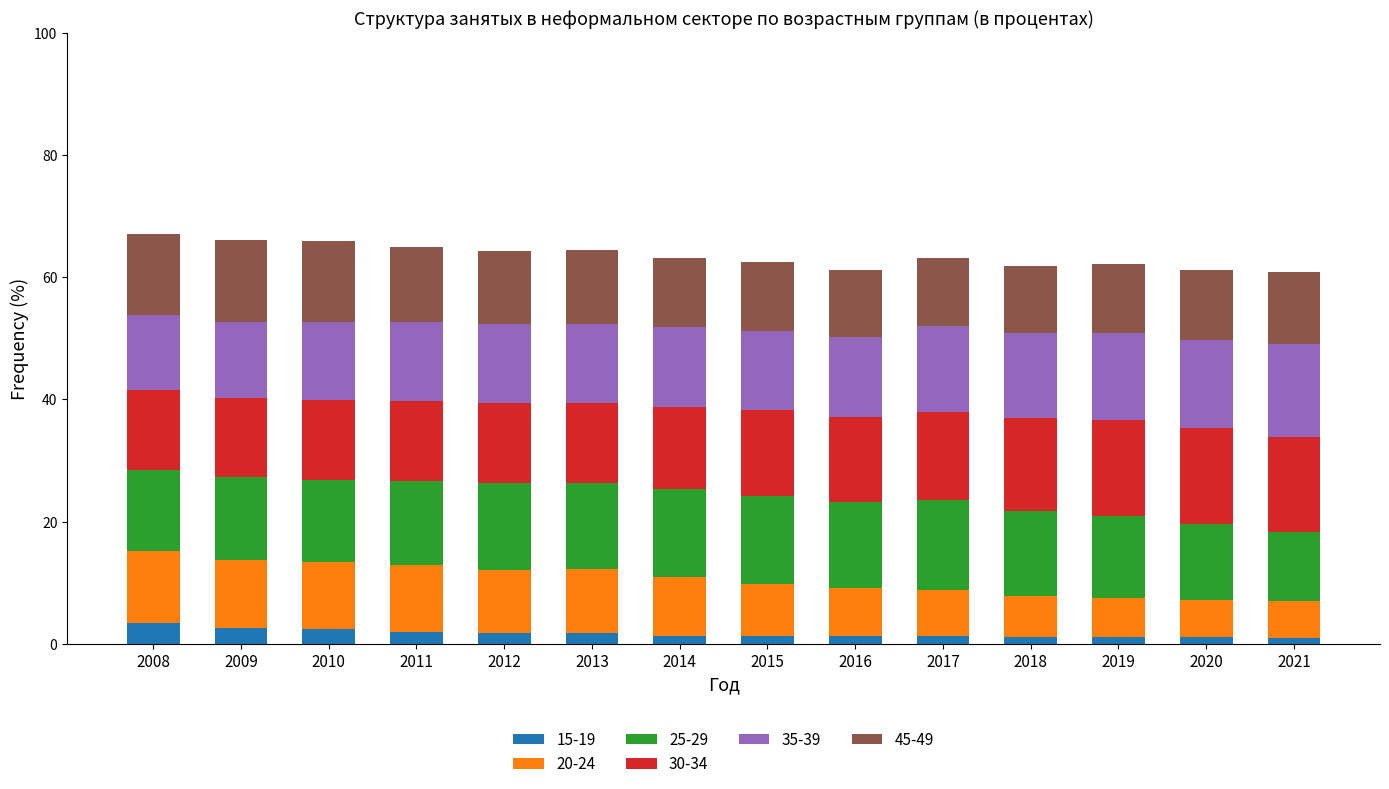

What is the total value across all series at 2009?

66.1